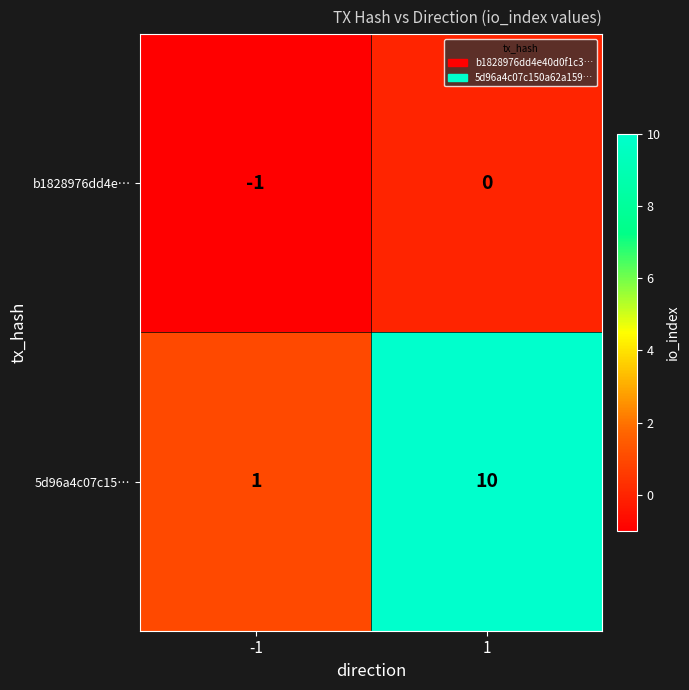

At how many categories does at least one series exceed 0?

2